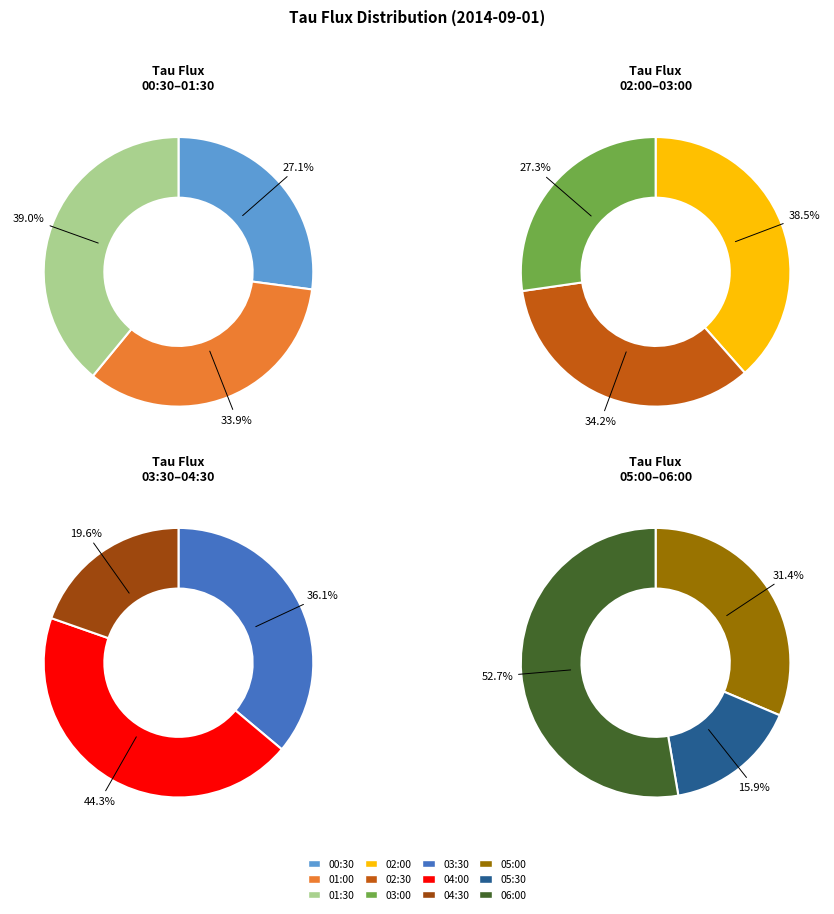

How many slices are in this pie chart?

12